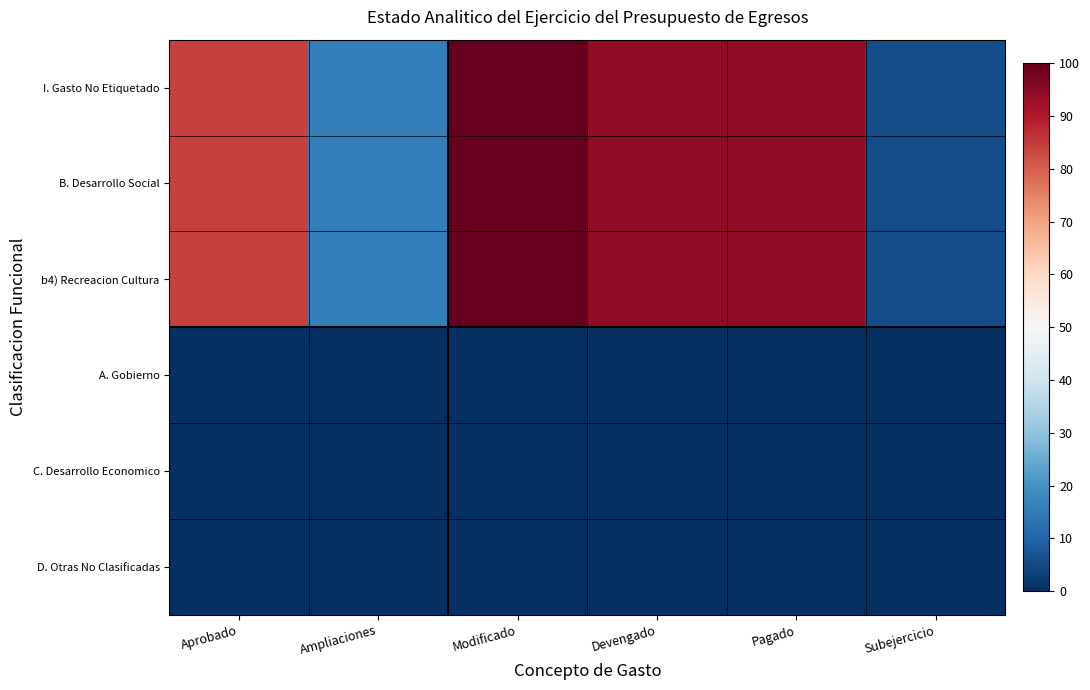

At which category is the sum across all series the highest?

Modificado